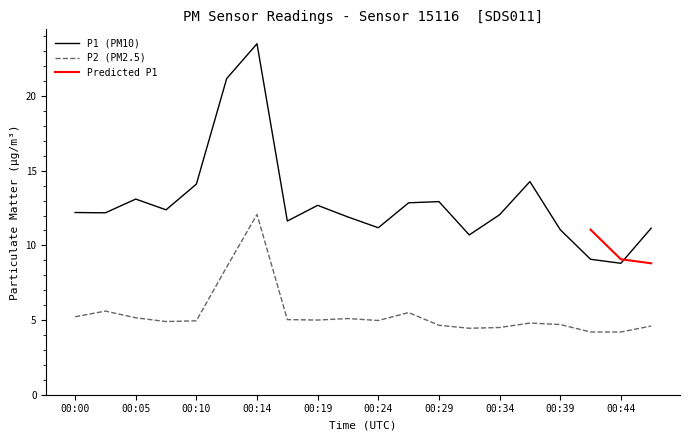

At which category is the sum across all series the highest?

00:14